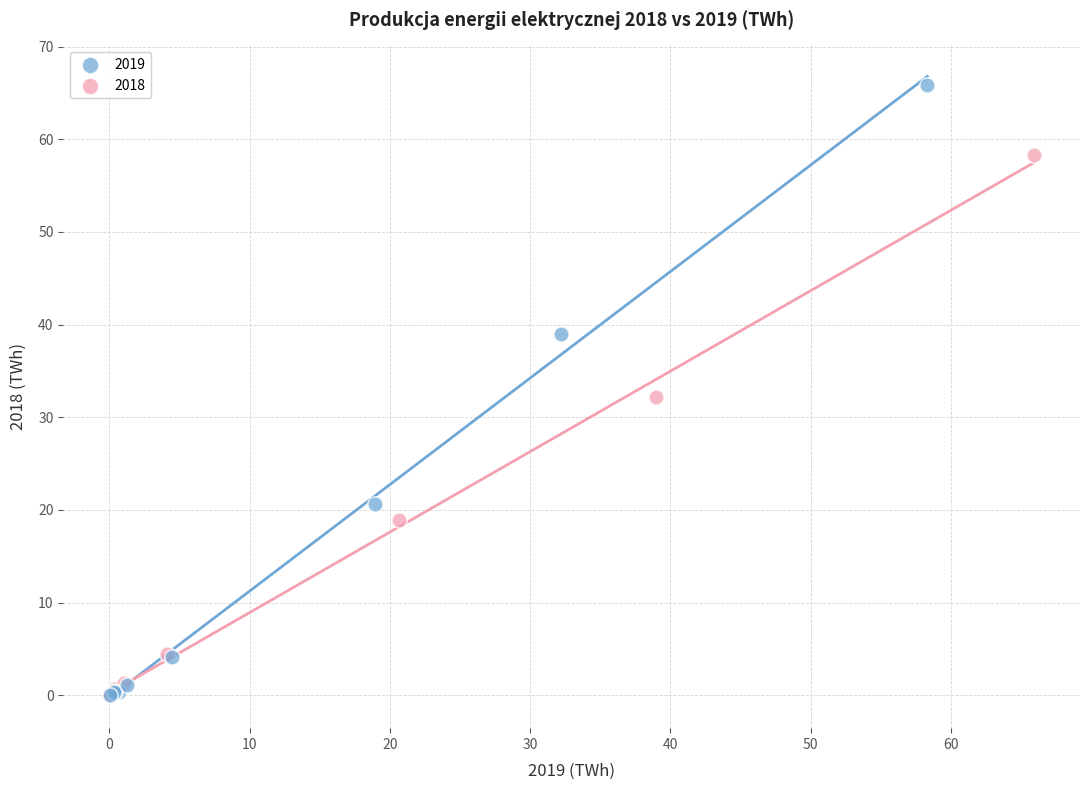

Which series reaches the maximum Y coordinate?

2019